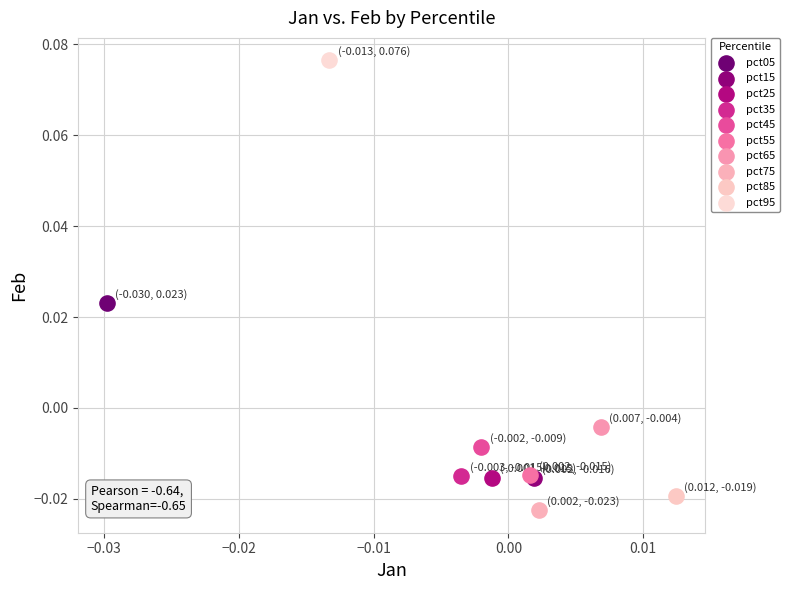

What are all the series names shown in the legend?

pct05, pct15, pct25, pct35, pct45, pct55, pct65, pct75, pct85, pct95